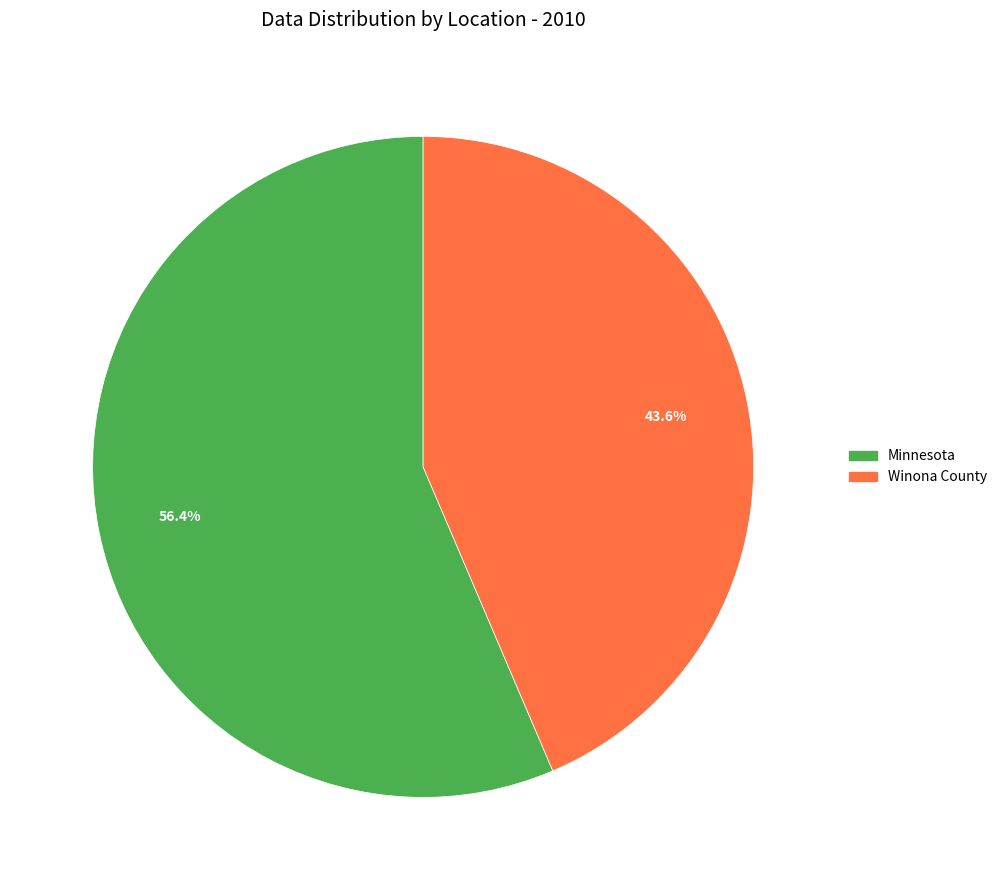

True or false: Winona County accounts for 50% of the total.

False